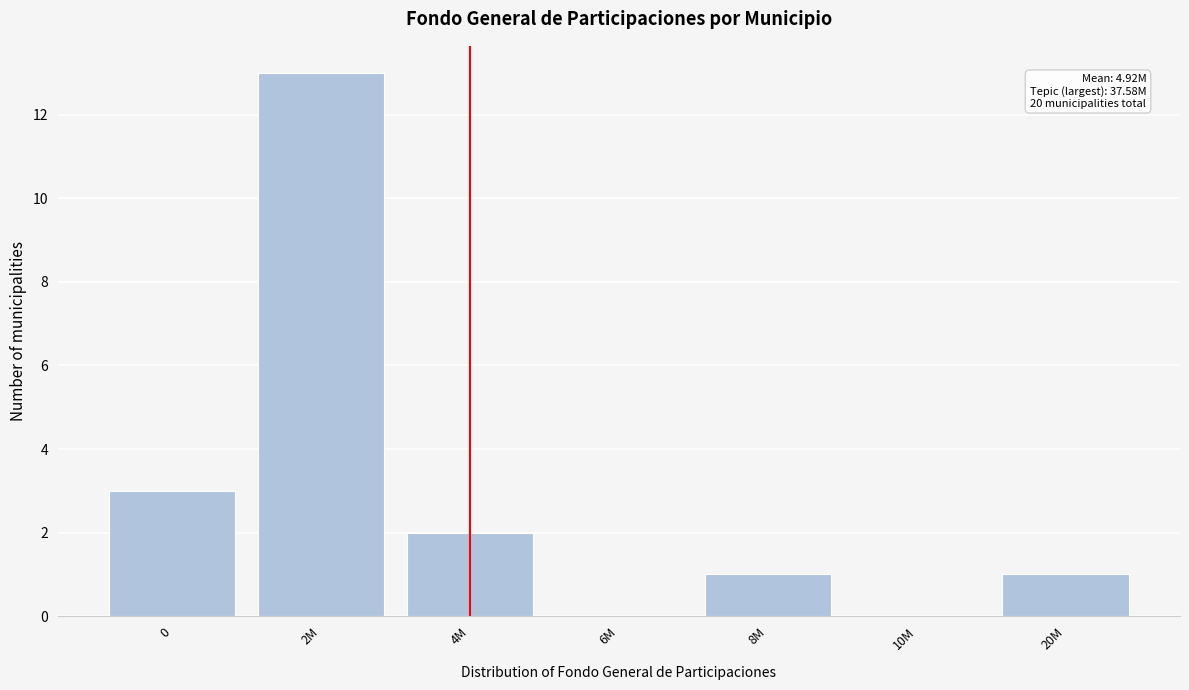

Reading left to right, list all the values displayed in this chart.

0=3	2M=13	4M=2	6M=0	8M=1	10M=0	20M=1